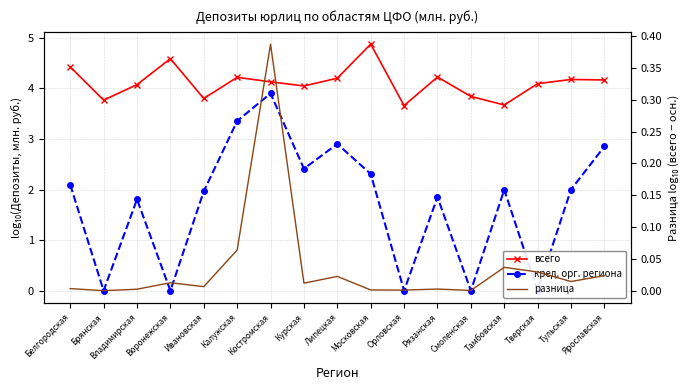

Between Смоленская and Тамбовская, which series saw the biggest shift?

кред. орг. данного региона